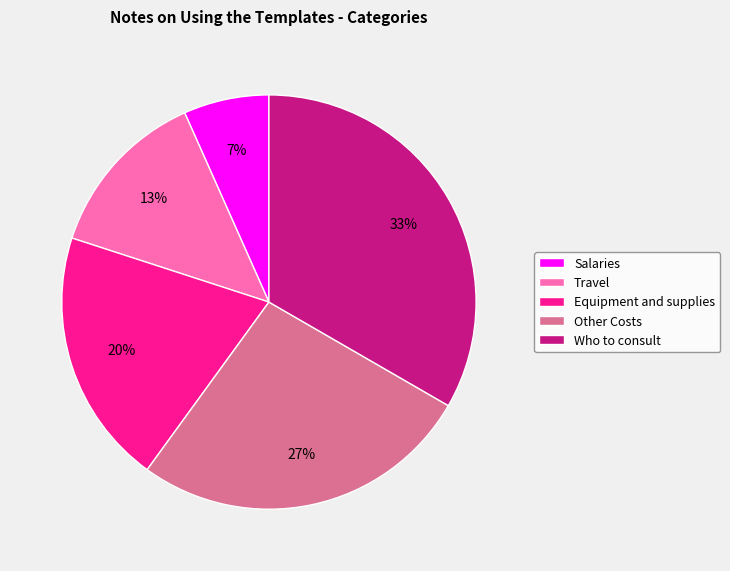

To the nearest percent, what is the average slice percentage?

20%